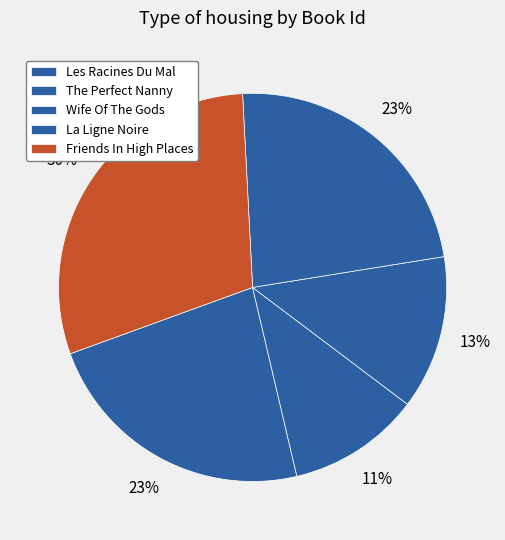

What percentage is the Les Racines Du Mal slice, to the nearest percent?

23%